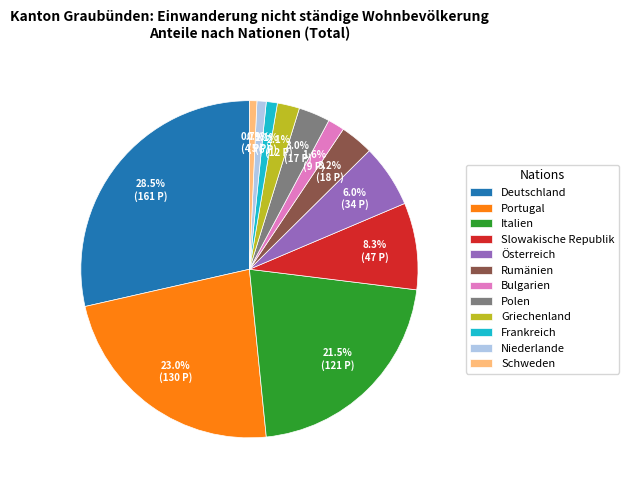

How many segments does this pie chart have?

12